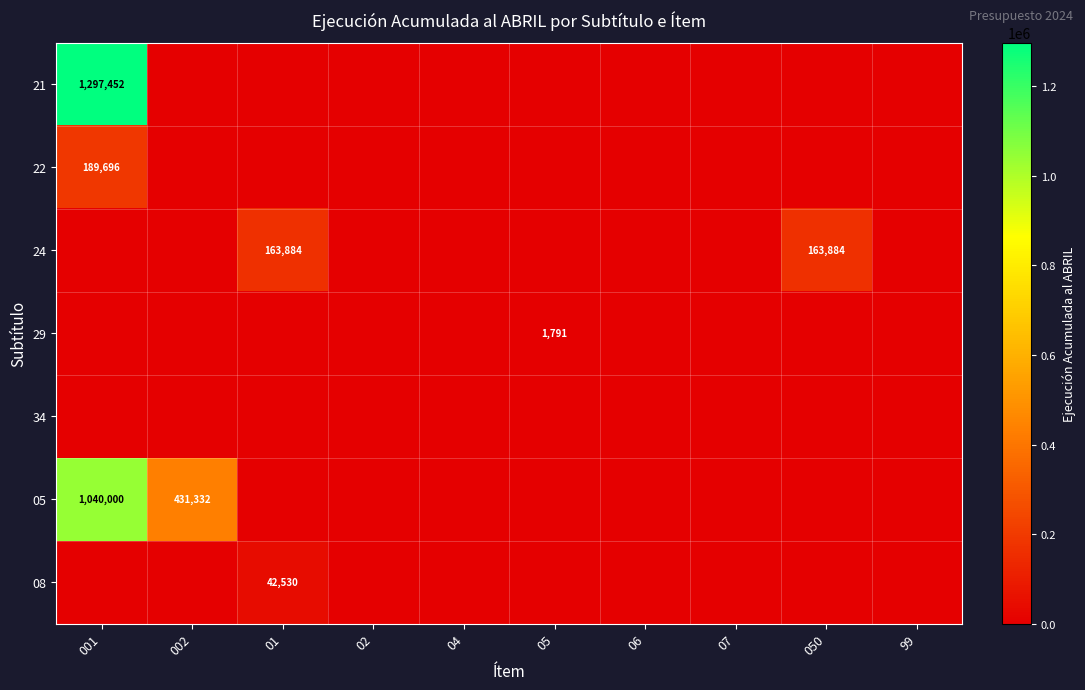

Is it true that 21 equals 852795 at 001?

False